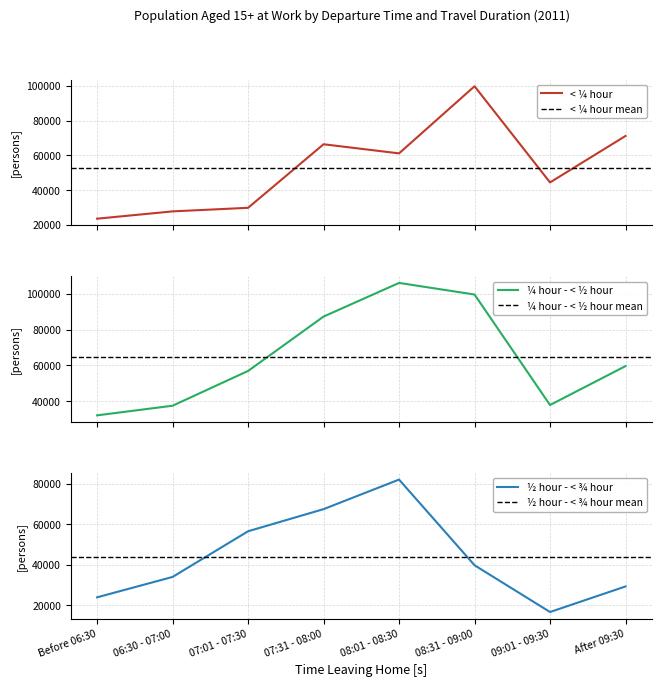

Which series has the largest total across all categories?

¼ hour - < ½ hour